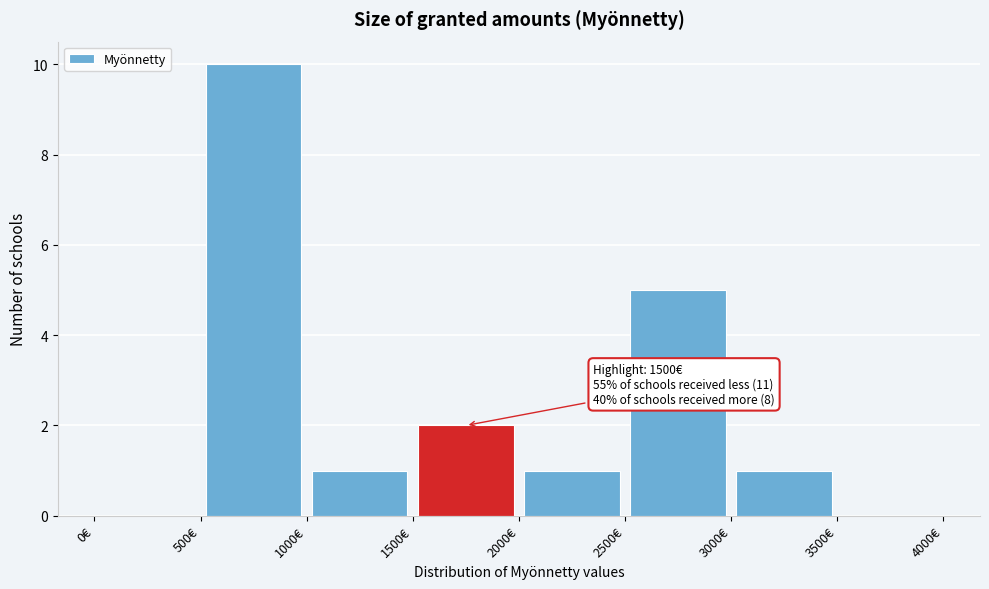

Over which range of the x-axis is the bar tallest?

500 to 1000